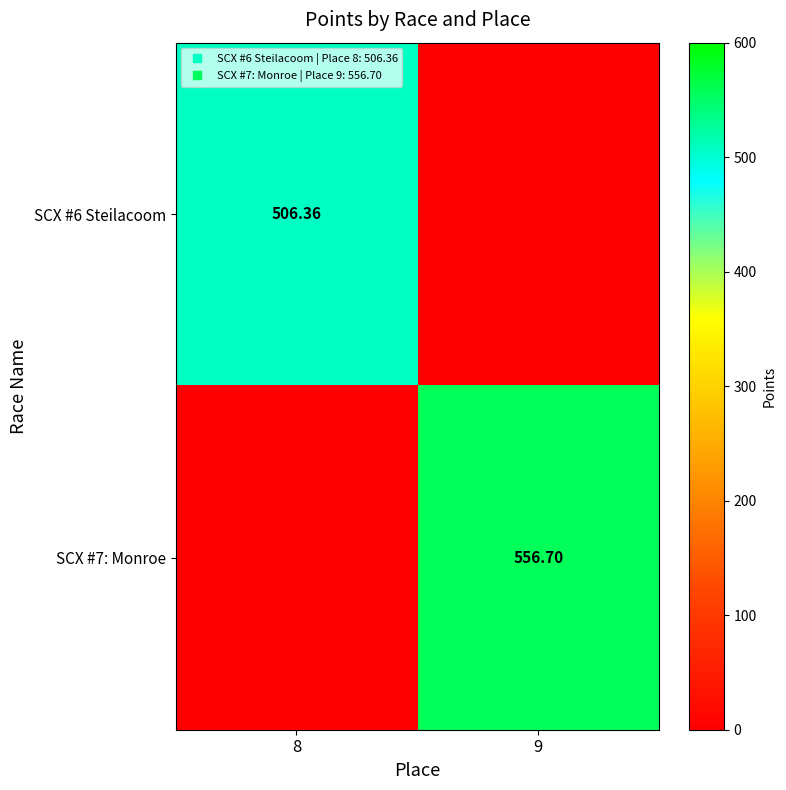

List the series in order of their peak value, lowest first.

SCX #6 Steilacoom, SCX #7: Monroe